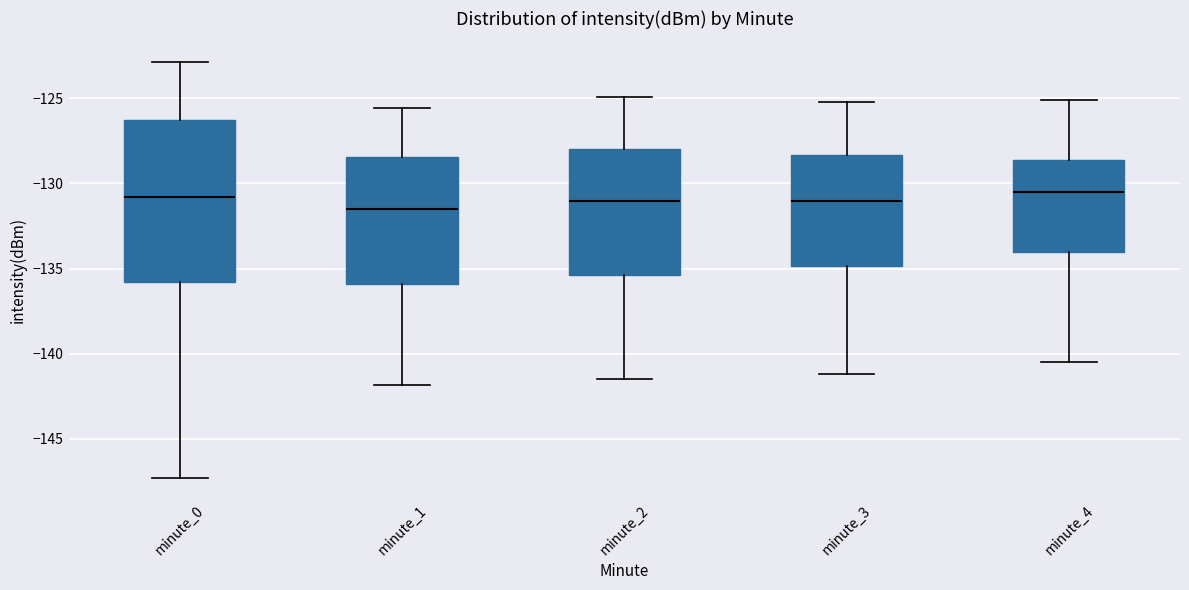

Comparing the boxes themselves (not the whiskers), which one is the tallest?

minute_0